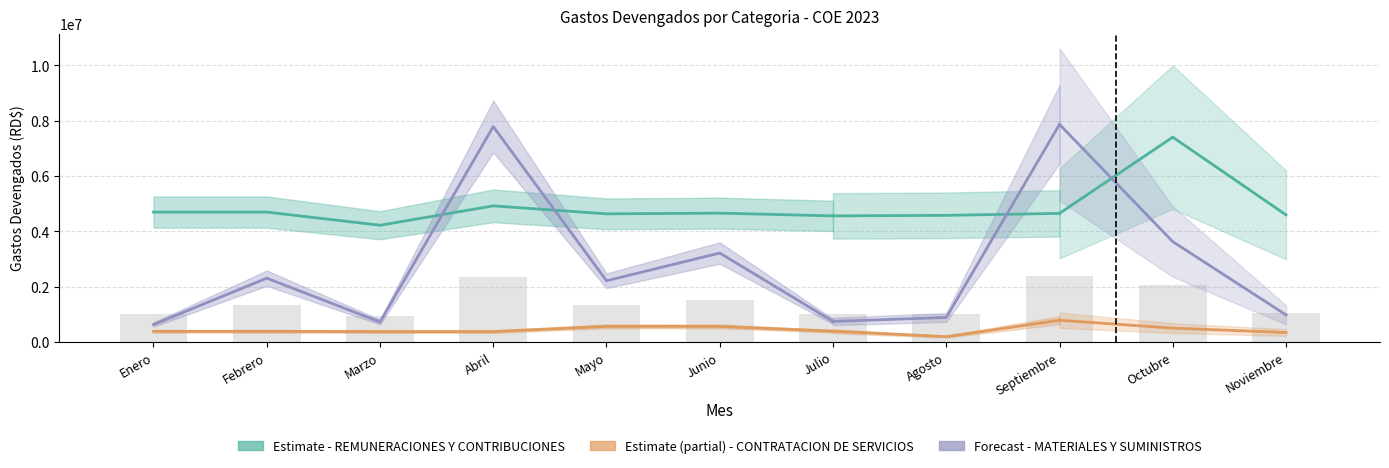

Count the number of data series in this chart.

3